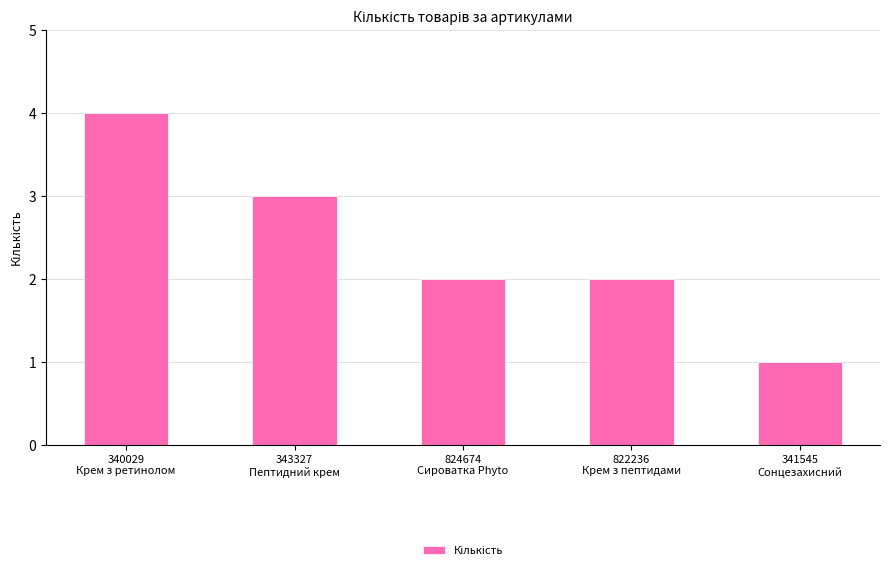

What is the sum of all values?

12